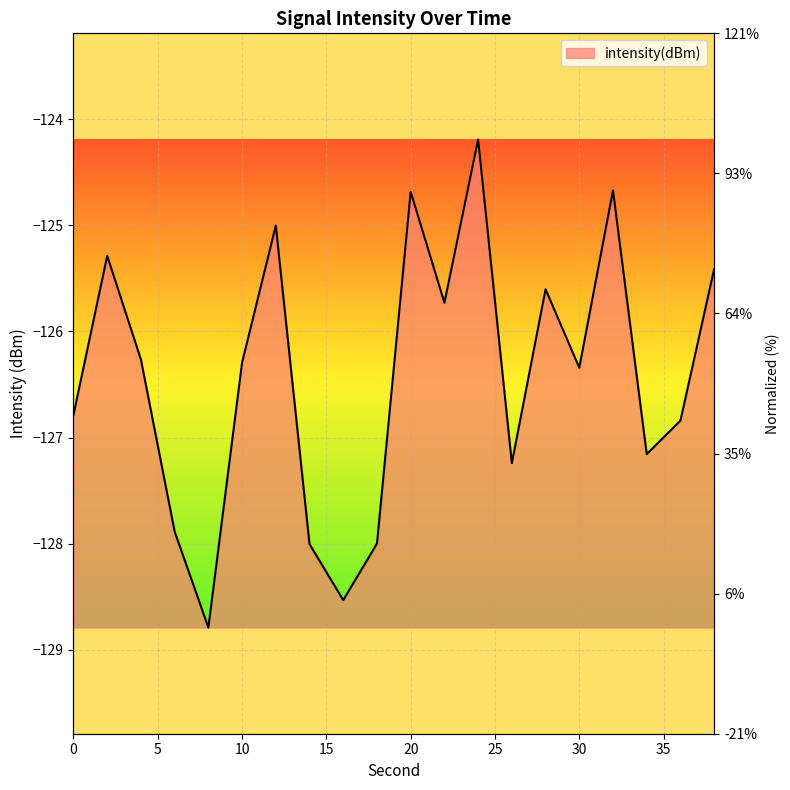

Rank the categories by value from highest to lowest.

24, 32, 20, 12, 2, 38, 28, 22, 4, 10, 30, 0, 36, 34, 26, 6, 18, 14, 16, 8